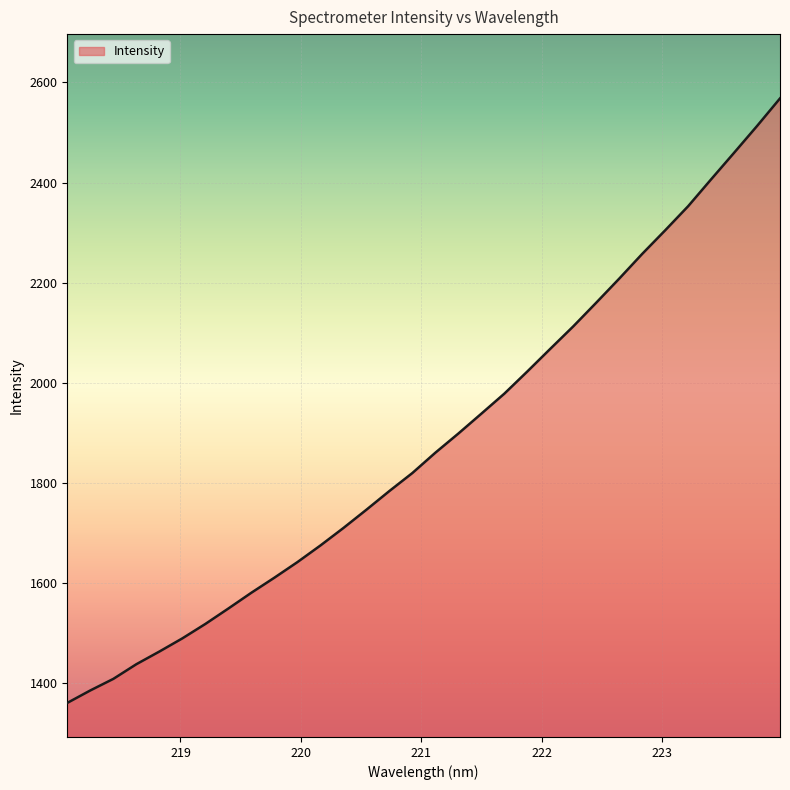

What is the minimum value shown in the chart?

1360.8